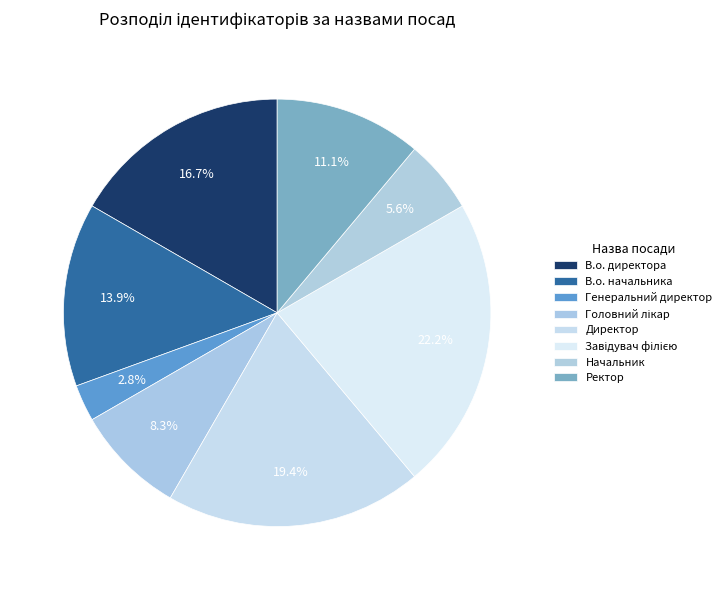

Does any single category account for the majority?

No